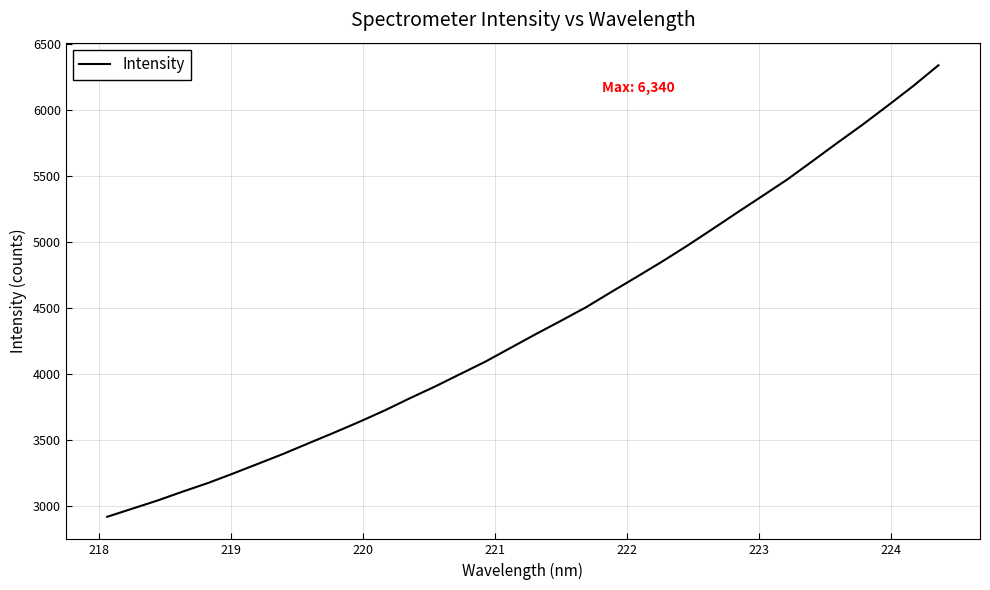

What is the difference between the maximum and minimum values?

3421.4